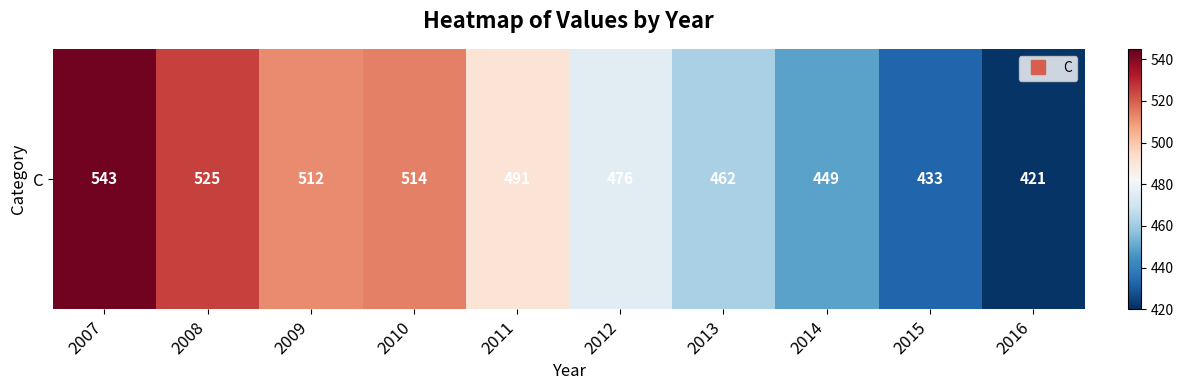

Which category has the highest value across all series?

2007